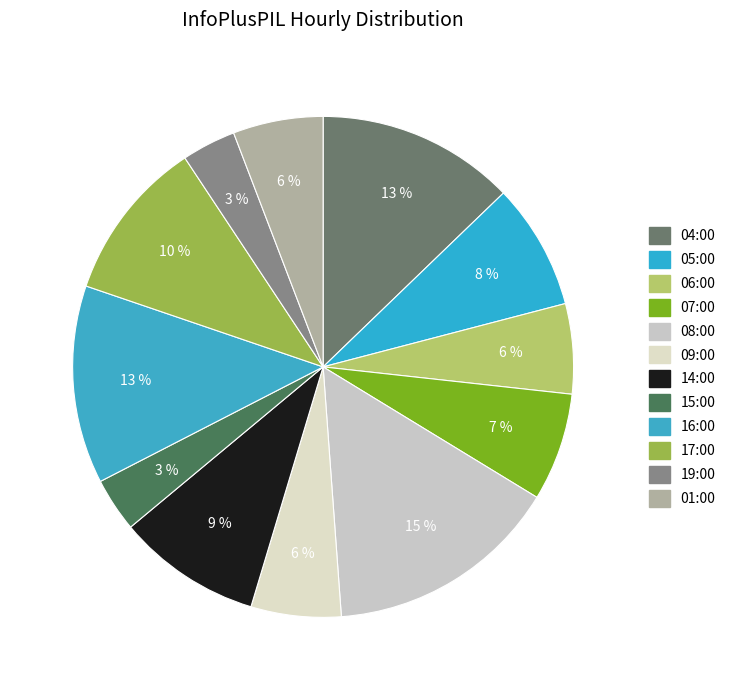

Count the number of slices in the pie.

12